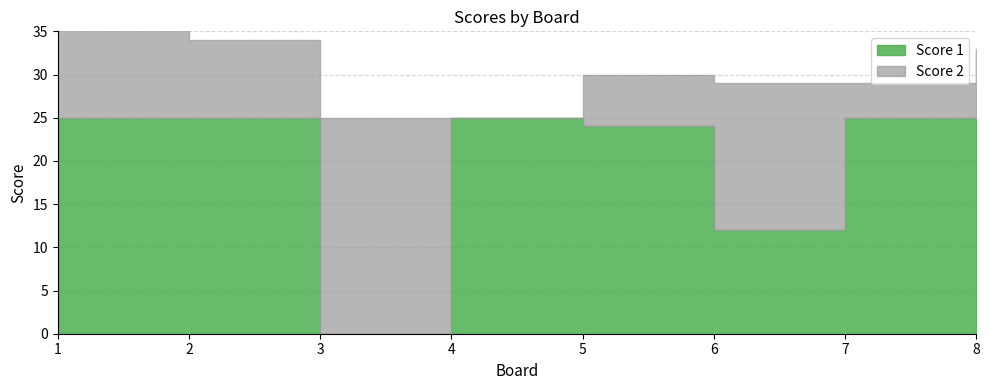

Is it true that Score 2 equals 5 at 7?

False